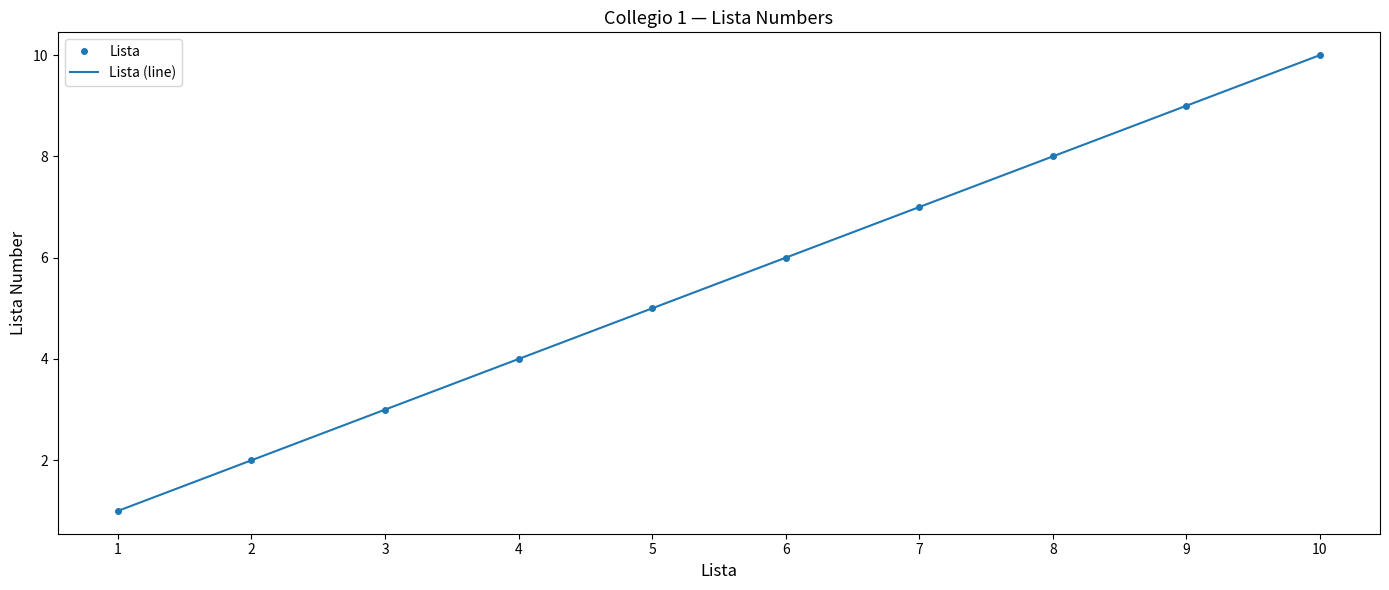

True or false: Lista (line) and Lista cross at least once.

False